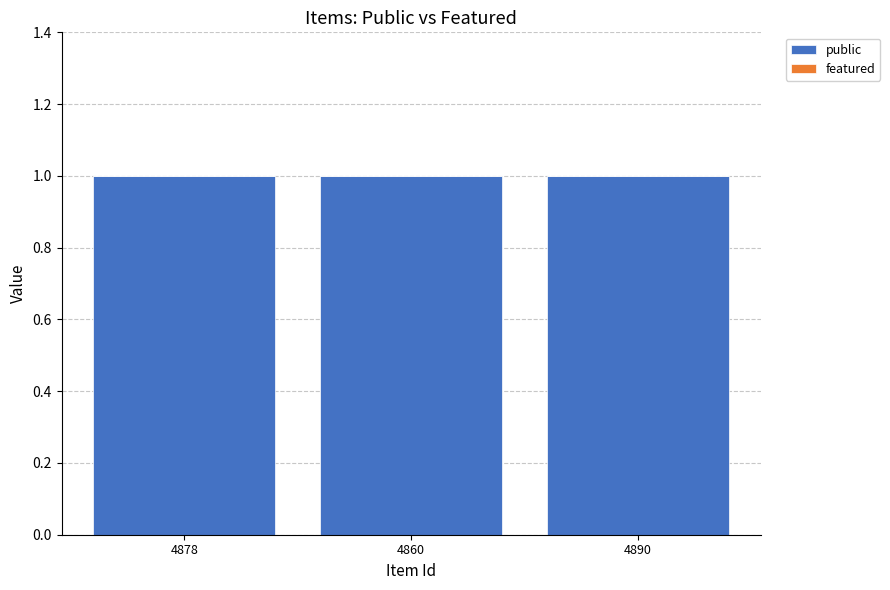

Which has a higher value, 4860 or 4890?

4860